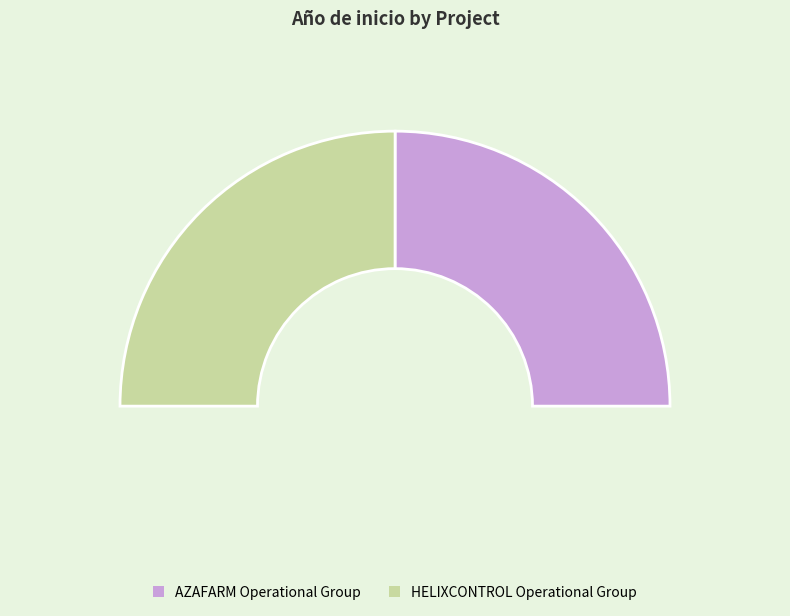

Is it true that HELIXCONTROL Operational Group is 50% of the pie?

True